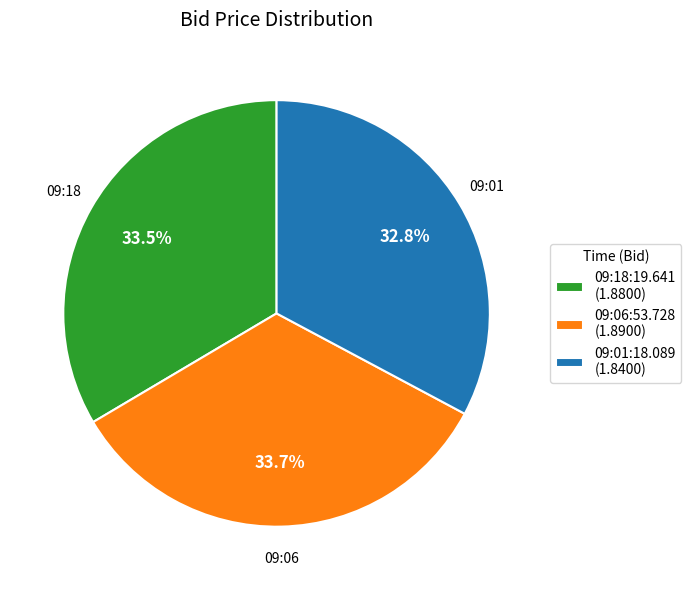

How many segments does this pie chart have?

3